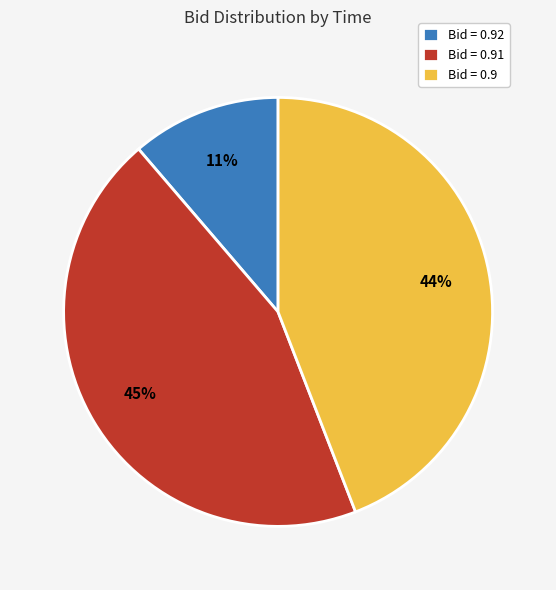

Combined, do Bid = 0.9 and Bid = 0.91 account for over 50%?

Yes